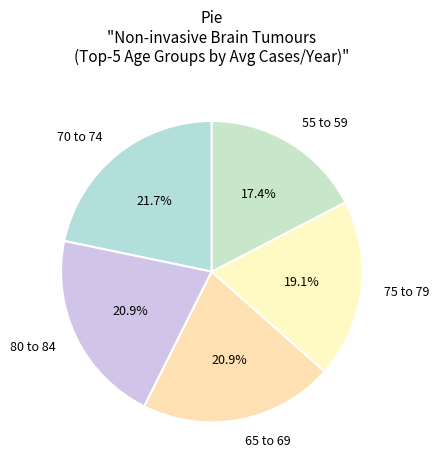

Is there any slice that represents more than half of the pie?

No